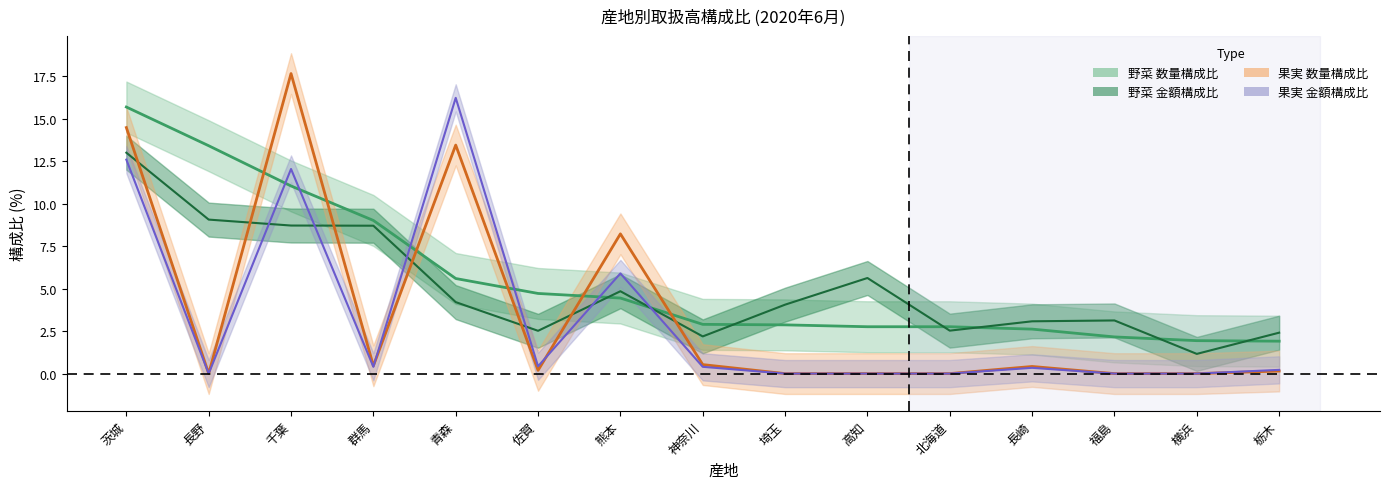

At how many categories does at least one series exceed 15?

3